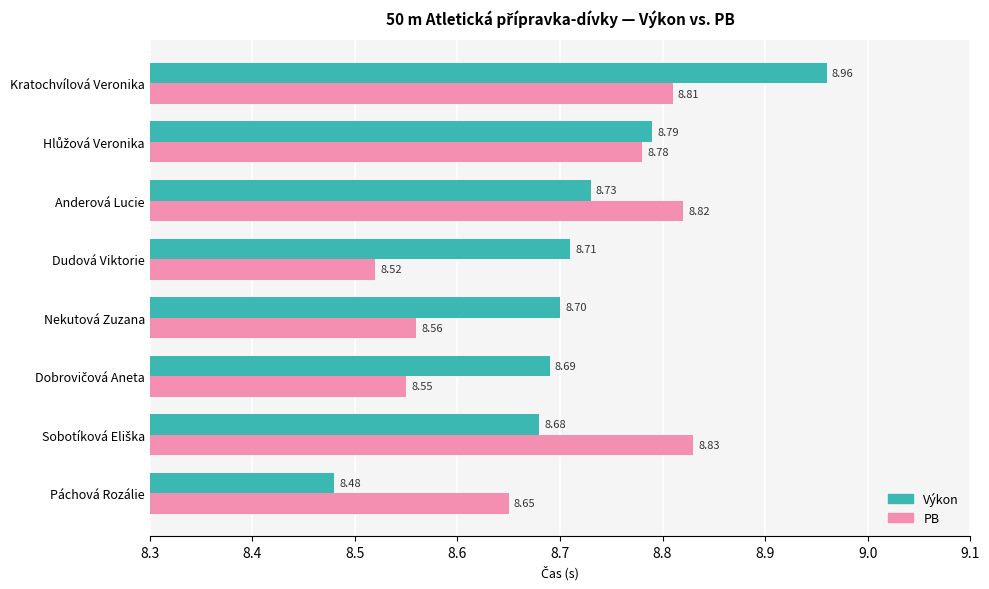

What is the average value of the PB series?

8.7